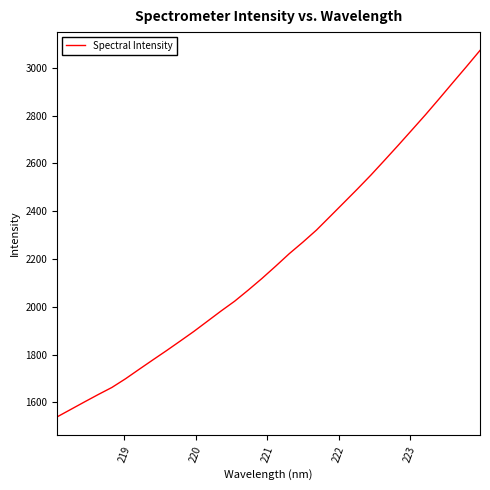

What is the maximum value shown in the chart?

3073.0